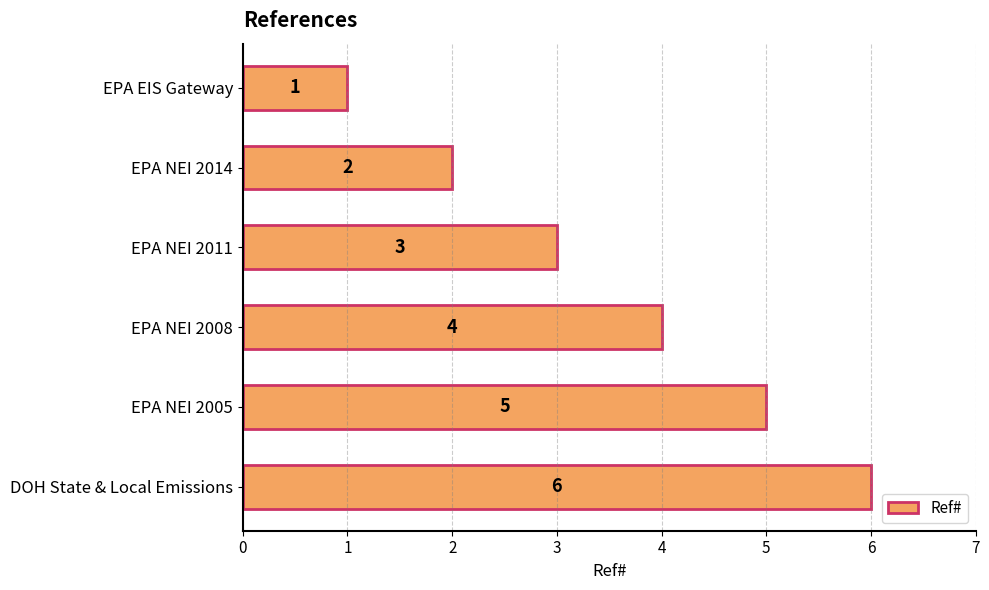

How many values are between 2 and 5?

4